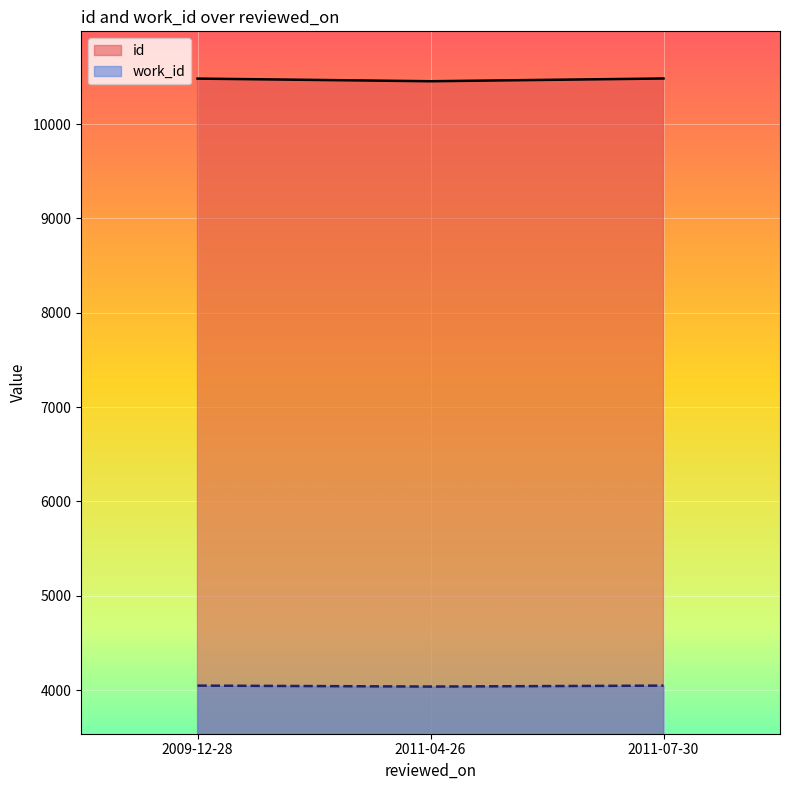

Reading left to right, extract all data points from this chart.

id: 2011-04-26=10454	2009-12-28=10482	2011-07-30=10483
work_id: 2011-04-26=4037	2009-12-28=4047	2011-07-30=4047